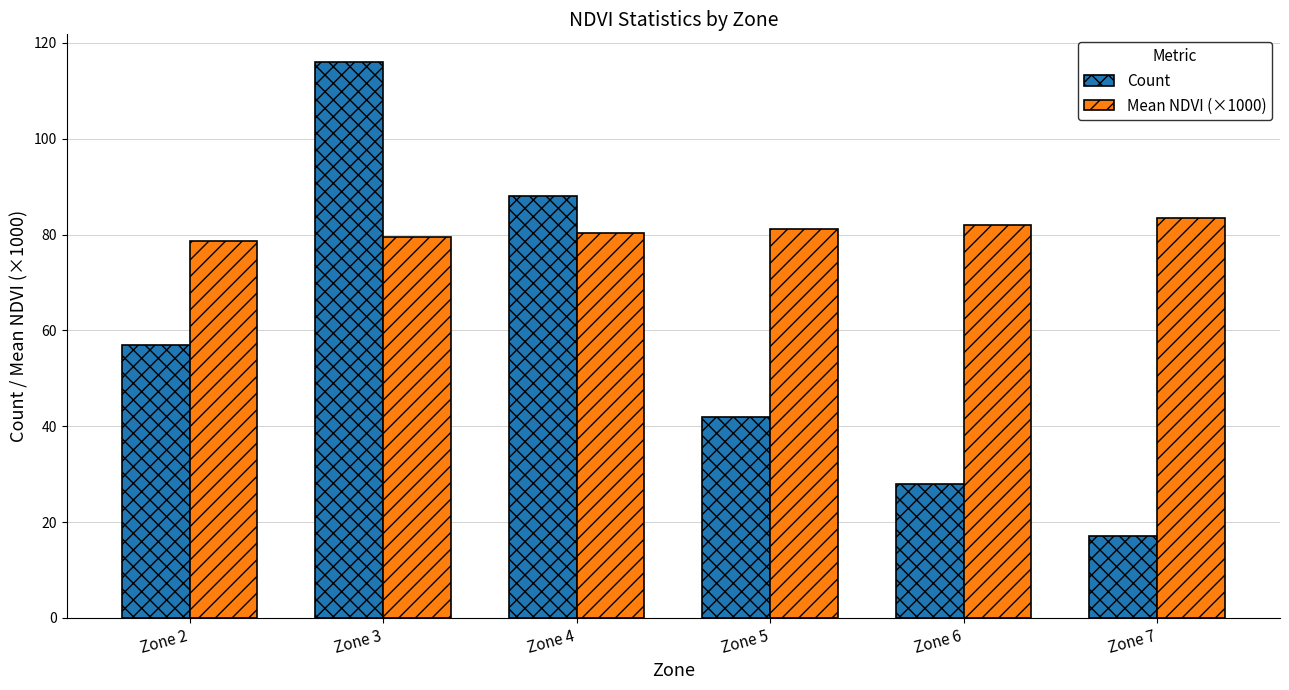

How many data points in Mean NDVI (×1000) are above 81?

3